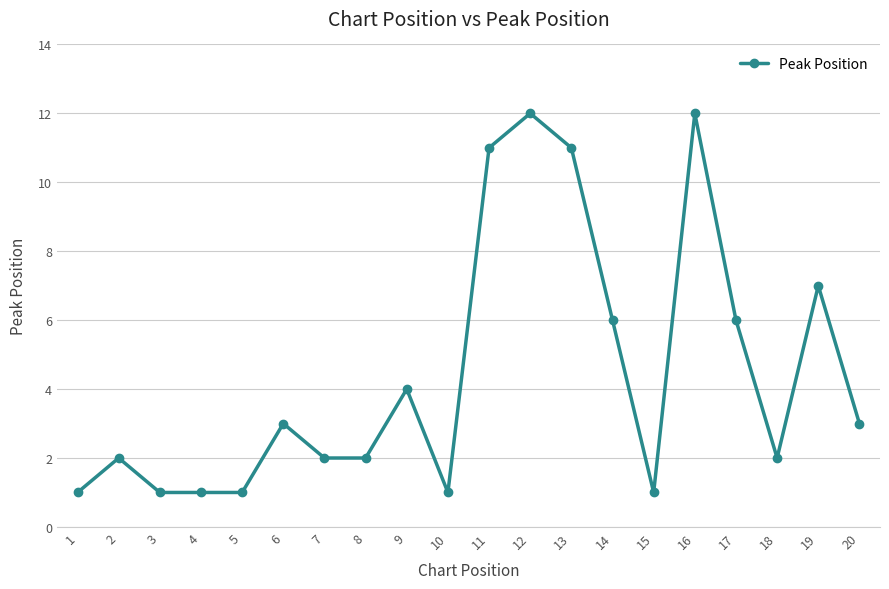

What is the change in value from 2 to 15?

-1